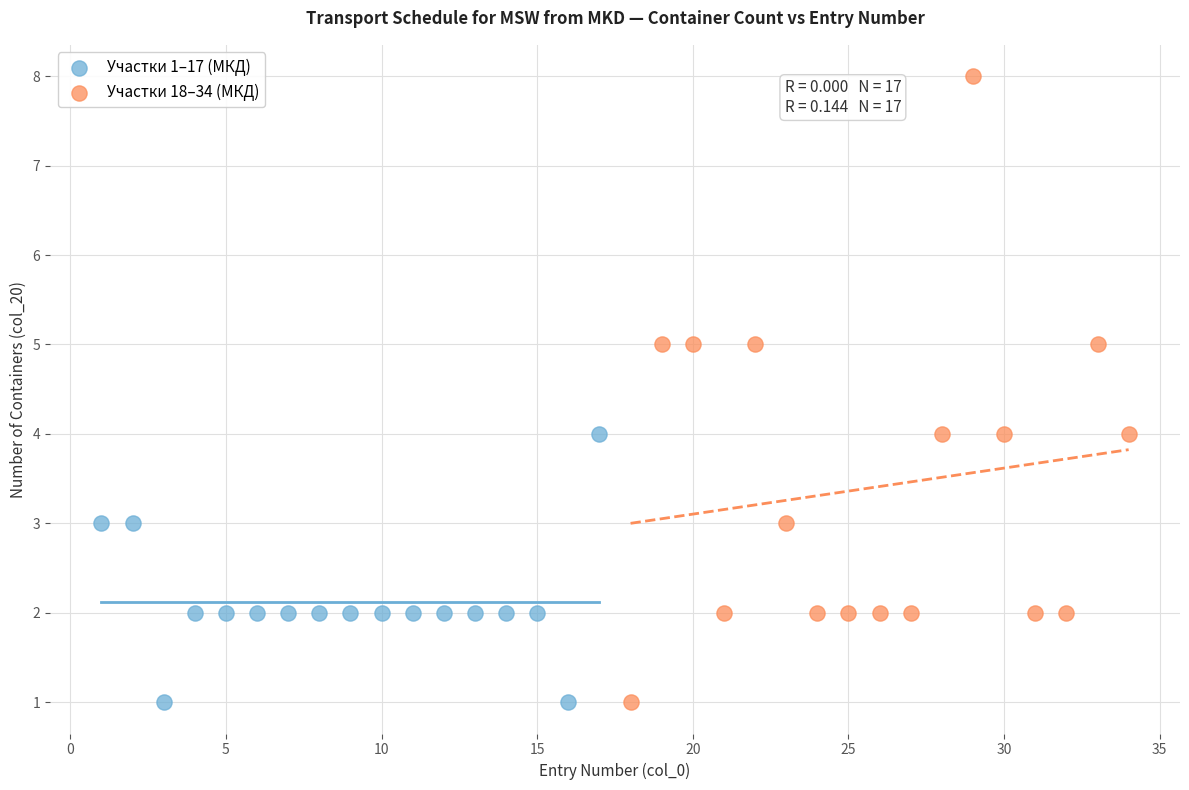

Which series has the widest spread of Y values?

Участки 18–34 (МКД)